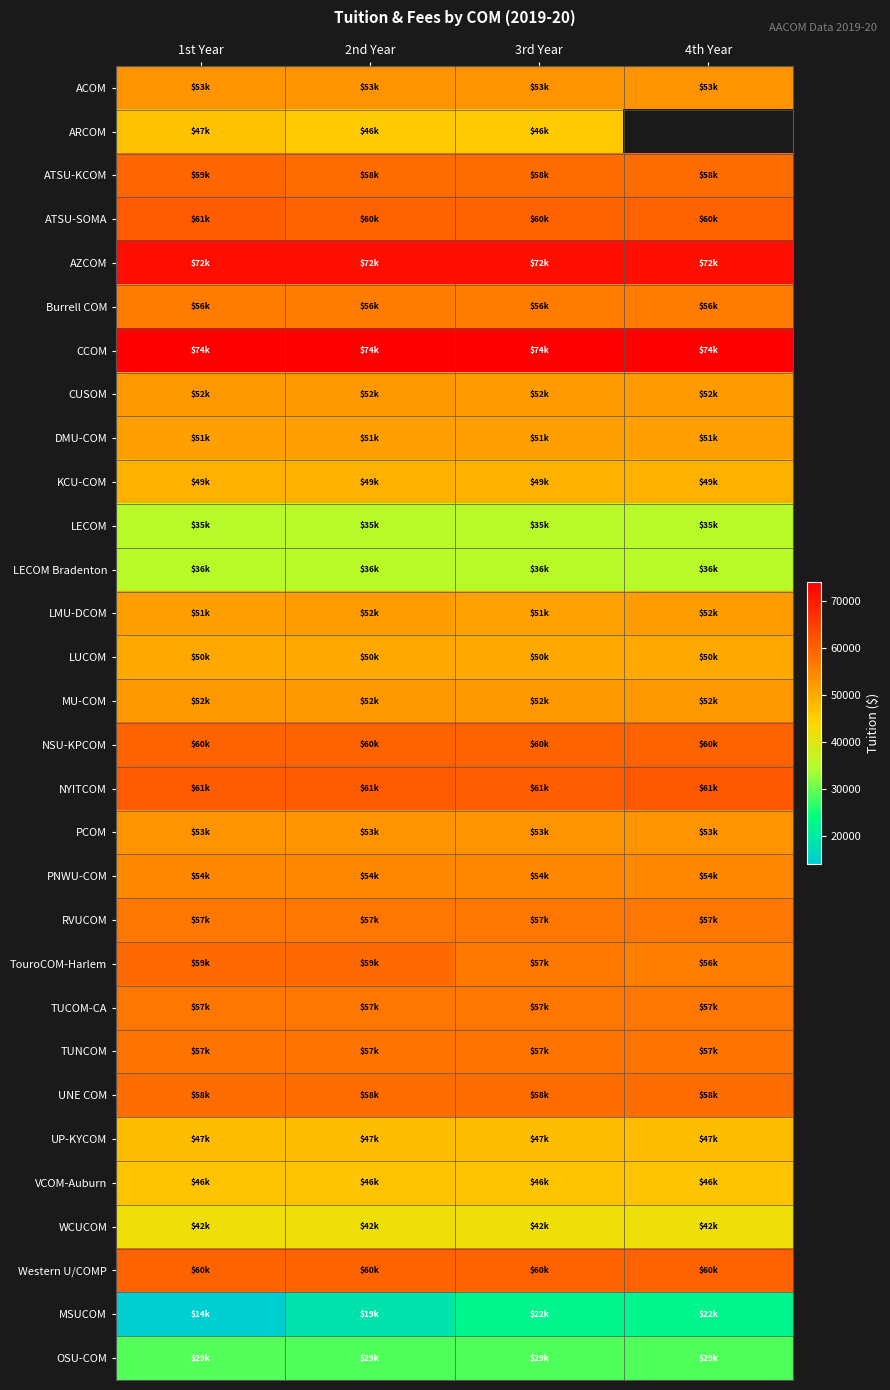

List the series in order of their peak value, highest first.

CCOM, AZCOM, NYITCOM, ATSU-SOMA, Western U/COMP, NSU-KPCOM, ATSU-KCOM, TouroCOM-Harlem, UNE COM, TUNCOM, TUCOM-CA, RVUCOM, Burrell COM, PNWU-COM, ACOM, PCOM, CUSOM, MU-COM, LMU-DCOM, DMU-COM, LUCOM, KCU-COM, UP-KYCOM, ARCOM, VCOM-Auburn, WCUCOM, LECOM Bradenton, LECOM, OSU-COM, MSUCOM